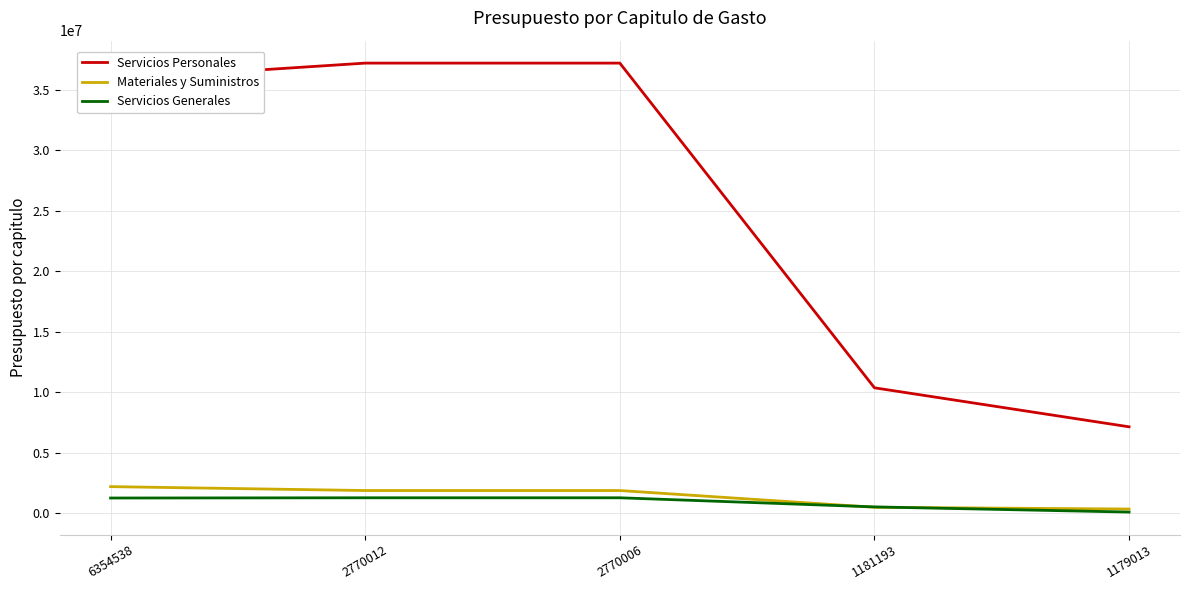

What is the total value across all series at 6354538?

39346164.0